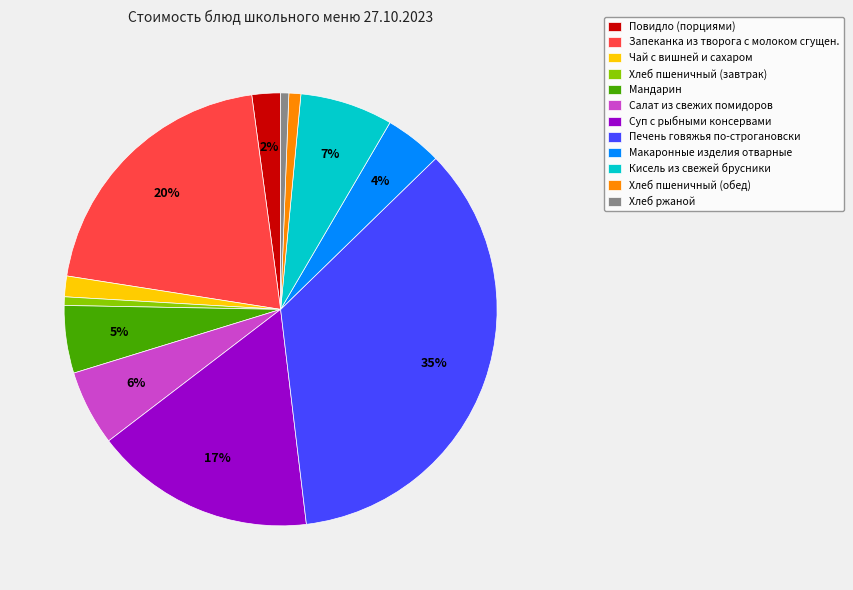

Which category has the biggest portion of the pie?

Печень говяжья по-строгановски